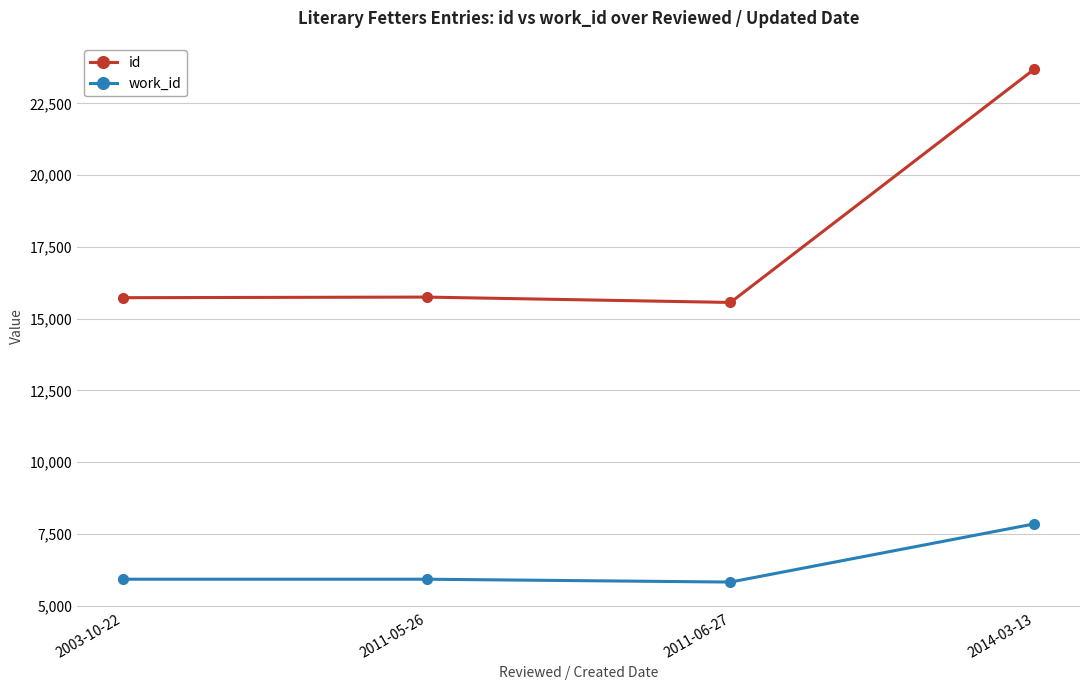

What is the difference between the id values at 2003-10-22 and 2011-06-27?

166